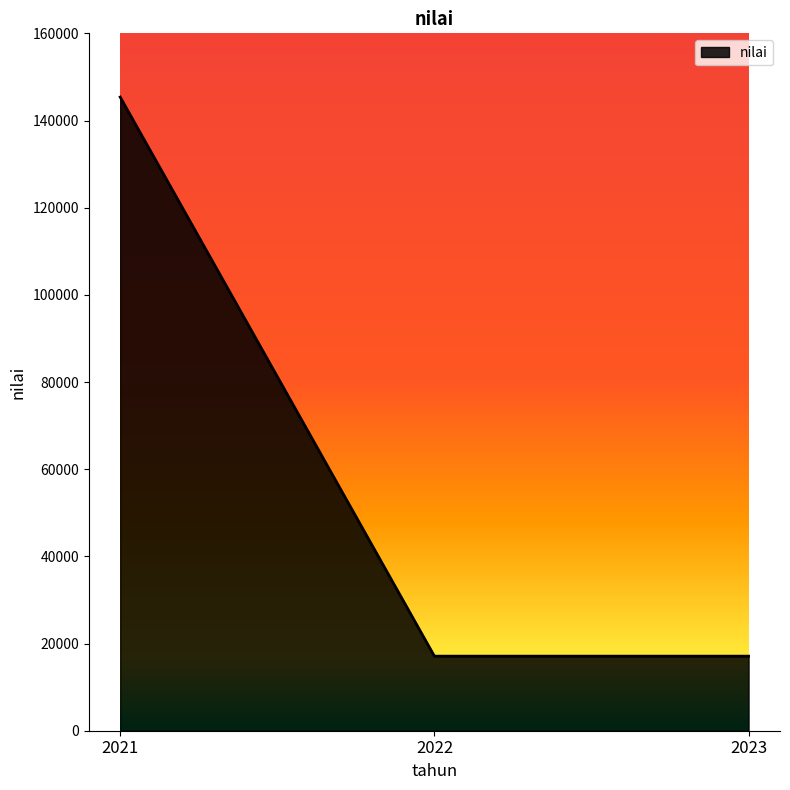

What is the difference between the maximum and minimum values?

128272